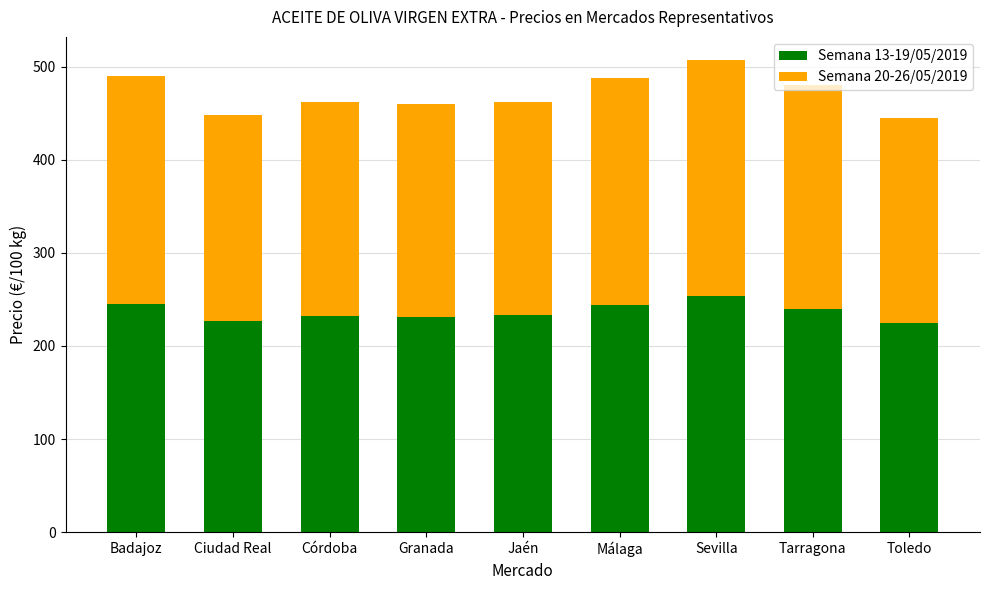

The Semana 13-19/05/2019 series shows 70.2 at Tarragona. True or false?

False